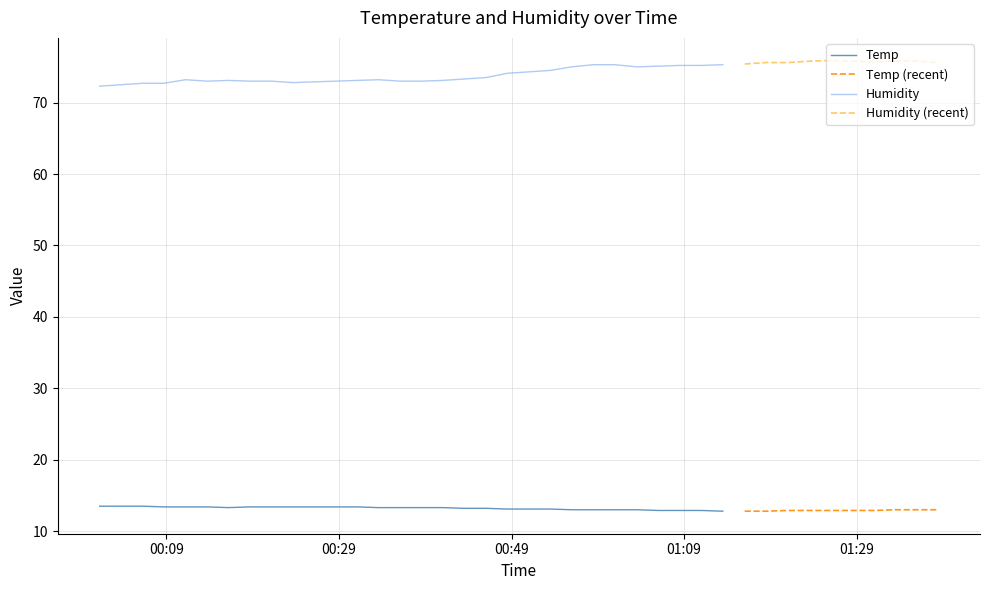

Is it true that Temp equals 13.5 at 2023/04/22 00:03:44?

True